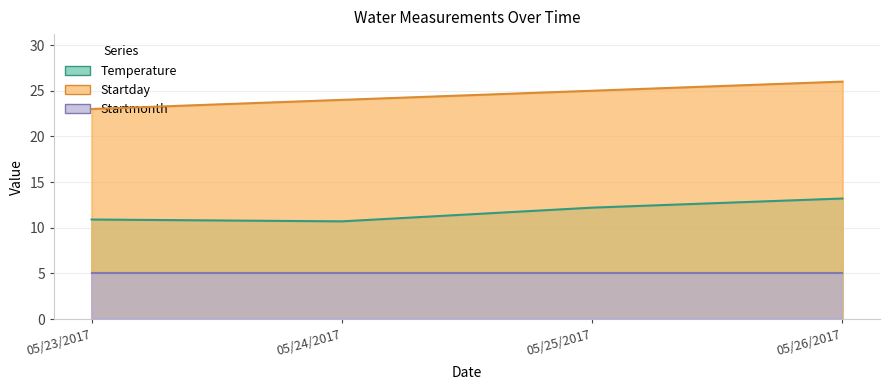

What is the difference between the maximum and minimum values in the Startday series?

3.0